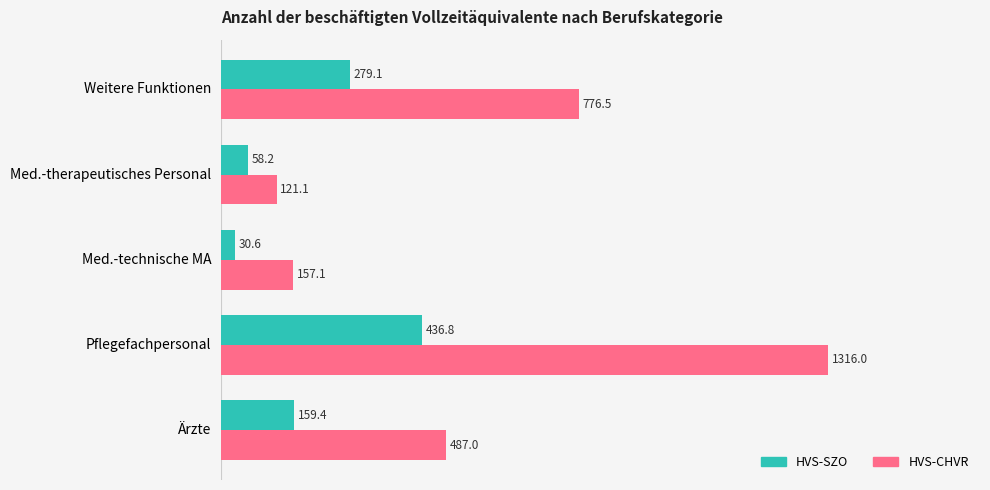

How many data points does each series have?

5